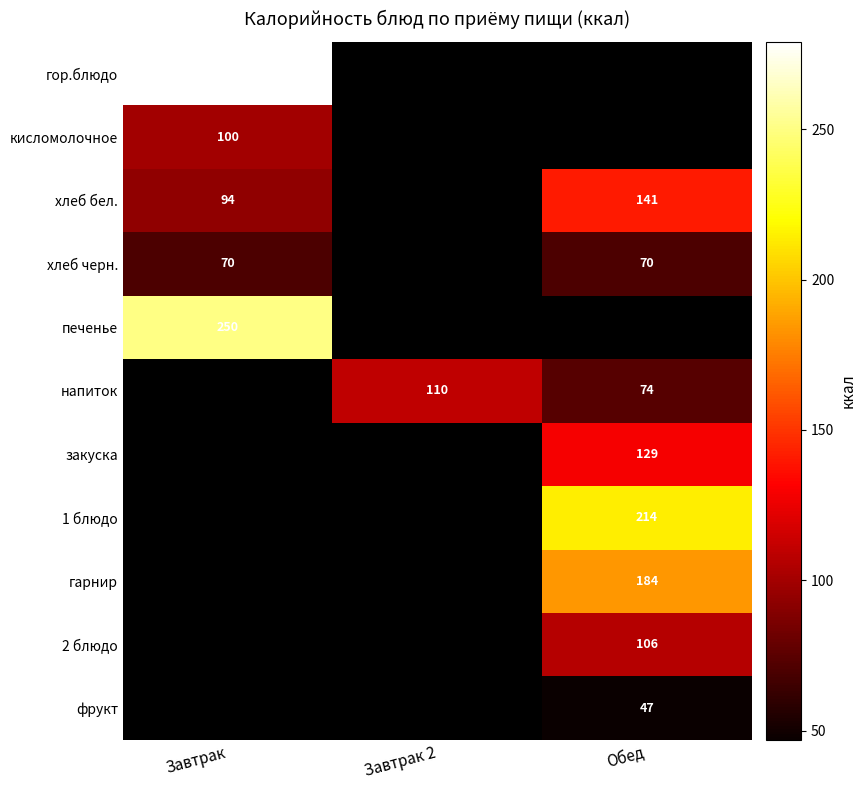

True or false: гор.блюдо has a value of 147 at Завтрак.

False